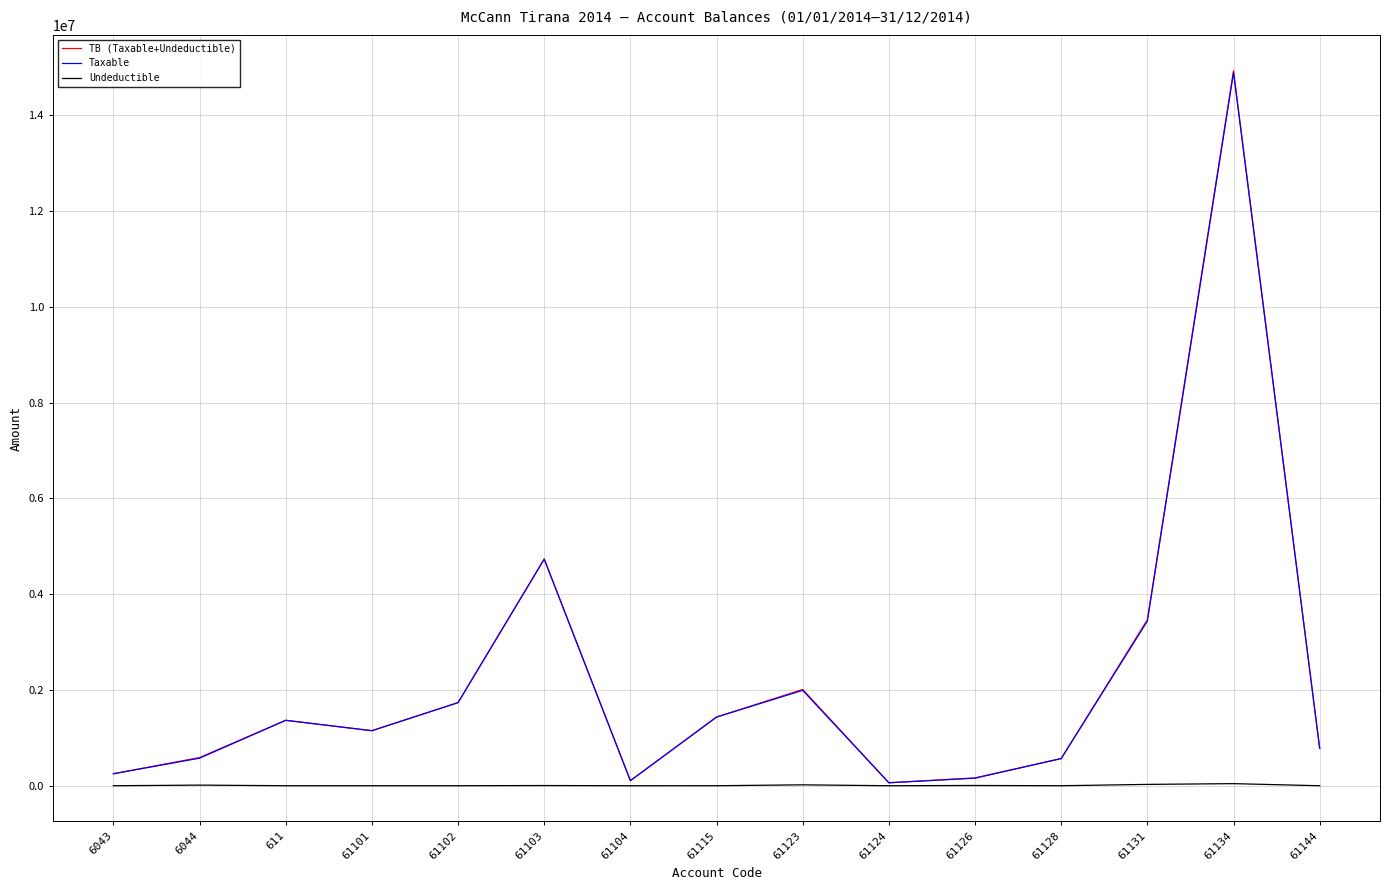

Is it true that Undeductible equals 0.0 at 6043?

True